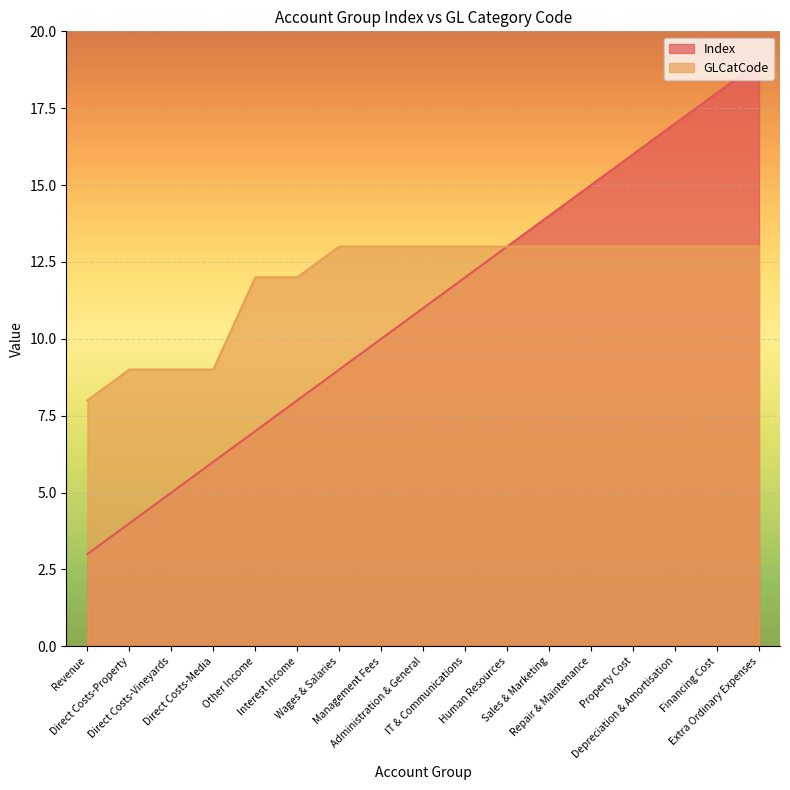

True or false: GLCatCode and Index cross at least once.

False